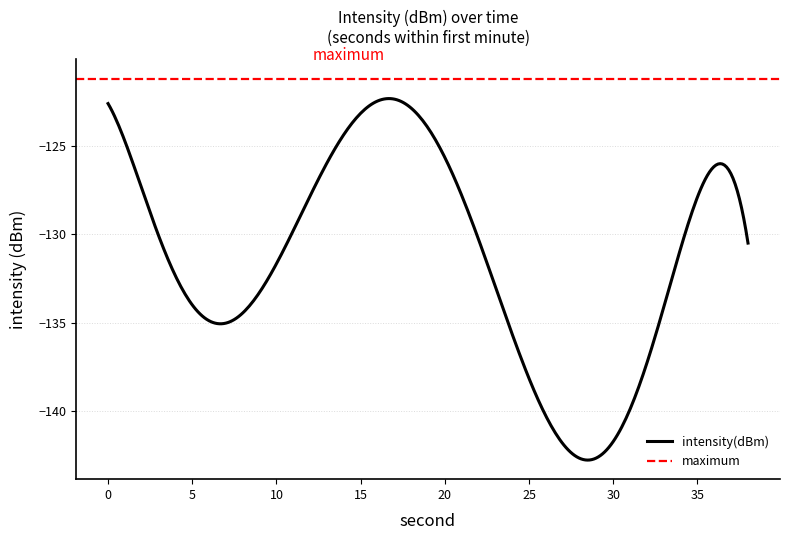

How many data points does each series have?

20